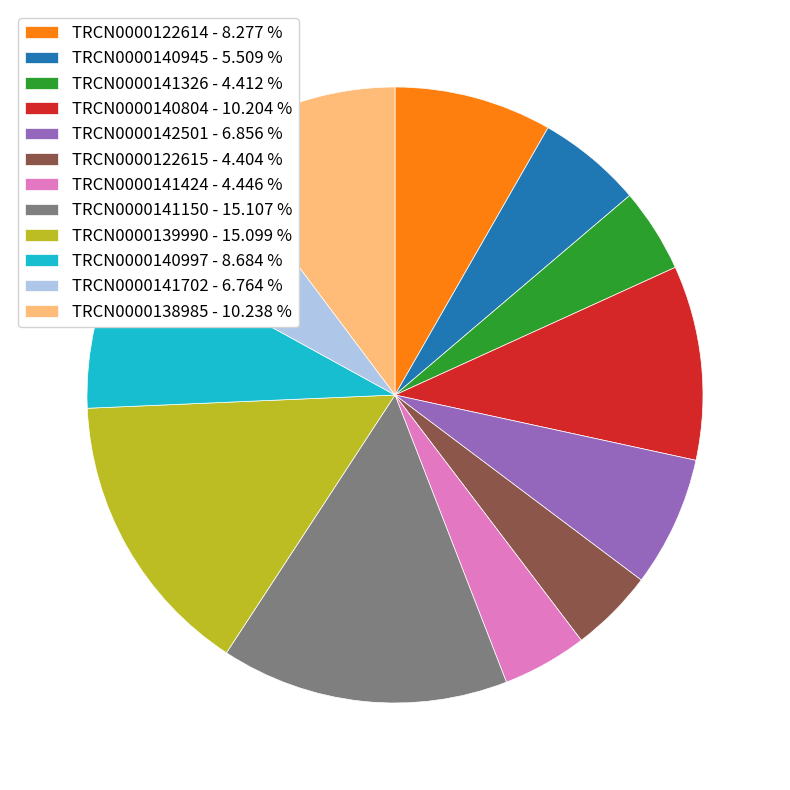

The TRCN0000140945 slice represents 17% of the pie. True or false?

False